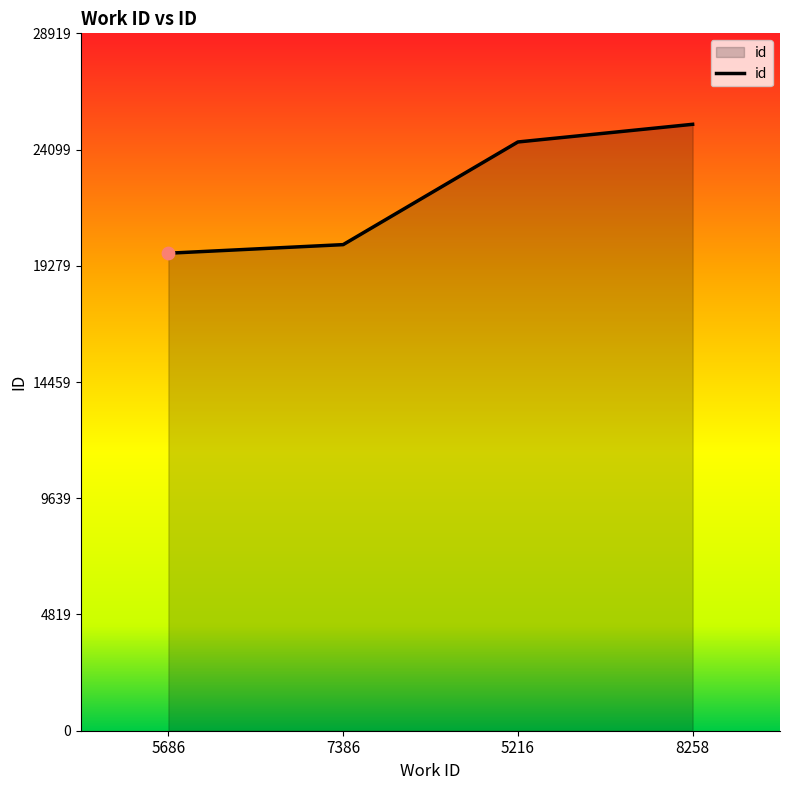

What is the change in value from 5216 to 8258?

+733